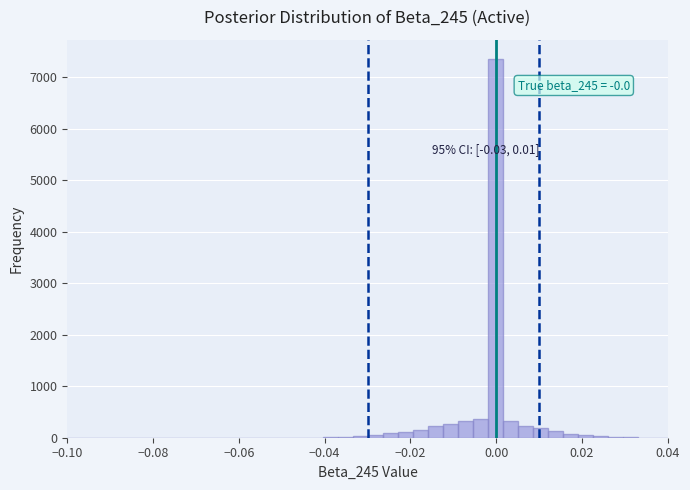

Around what value on the x-axis is the tallest bar? Give the approximate position of its centre, as read against the axis.

0.000